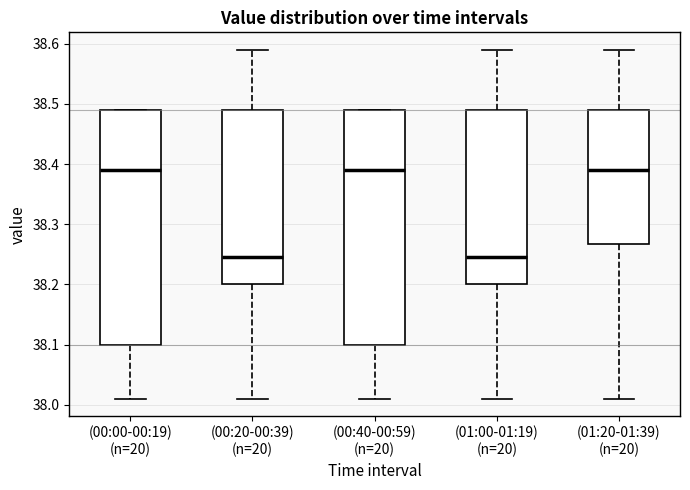

Reading left to right, read every box against the y-axis: the position of its median line, the range the box covers, and the ends of its whiskers. The values are not printed on the chart, so give them approximately, as read against the axis.

(00:00-00:19) (n=20): median 38.39, box 38.10 to 38.49, whiskers 38.01 to 38.49
(00:20-00:39) (n=20): median 38.25, box 38.20 to 38.49, whiskers 38.01 to 38.59
(00:40-00:59) (n=20): median 38.39, box 38.10 to 38.49, whiskers 38.01 to 38.49
(01:00-01:19) (n=20): median 38.25, box 38.20 to 38.49, whiskers 38.01 to 38.59
(01:20-01:39) (n=20): median 38.39, box 38.27 to 38.49, whiskers 38.01 to 38.59